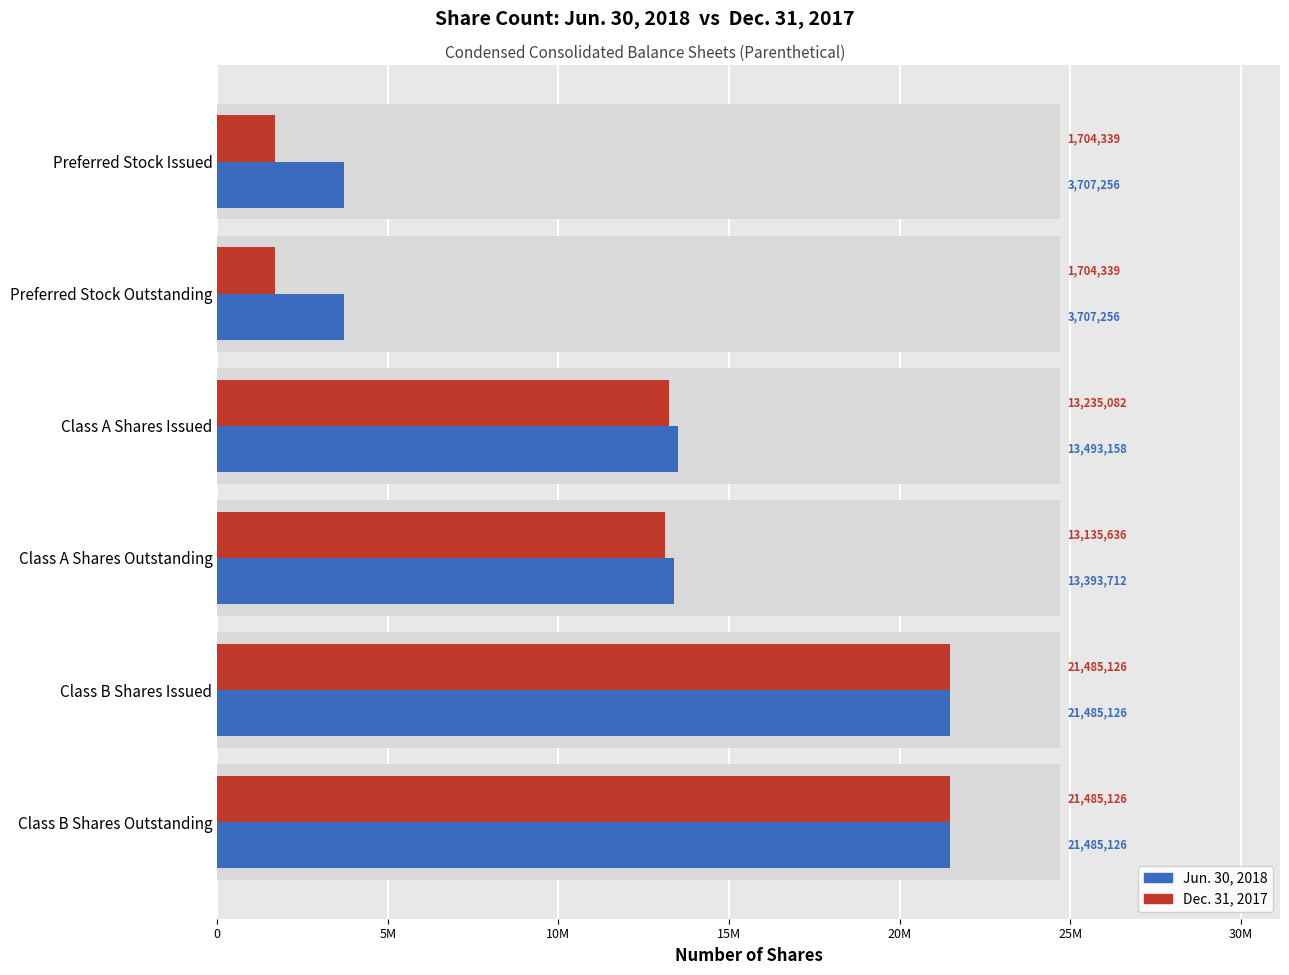

What is the sum of all Dec. 31, 2017 values?

72749648